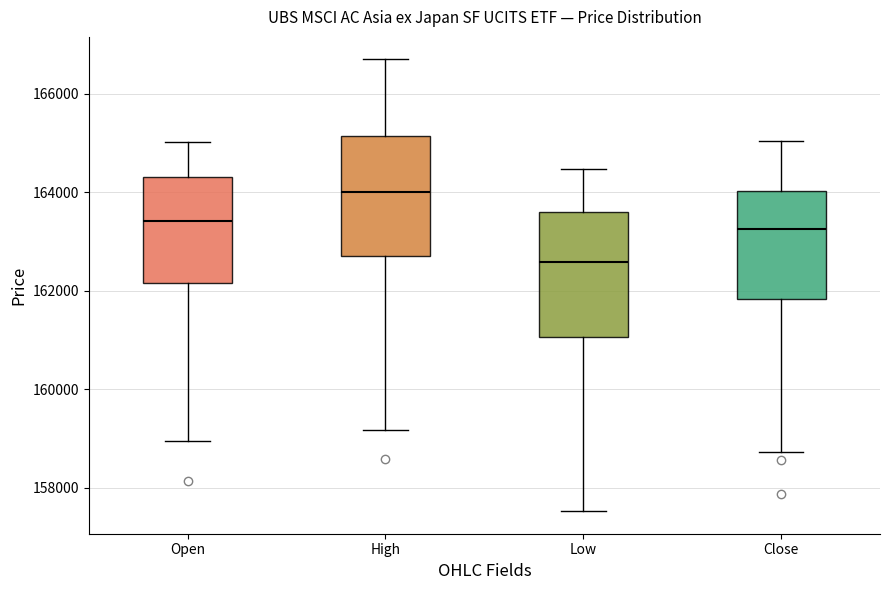

Where is the lower edge of the box for Low on the y-axis? The values are not printed on the chart, so give them approximately, as read against the axis.

161000